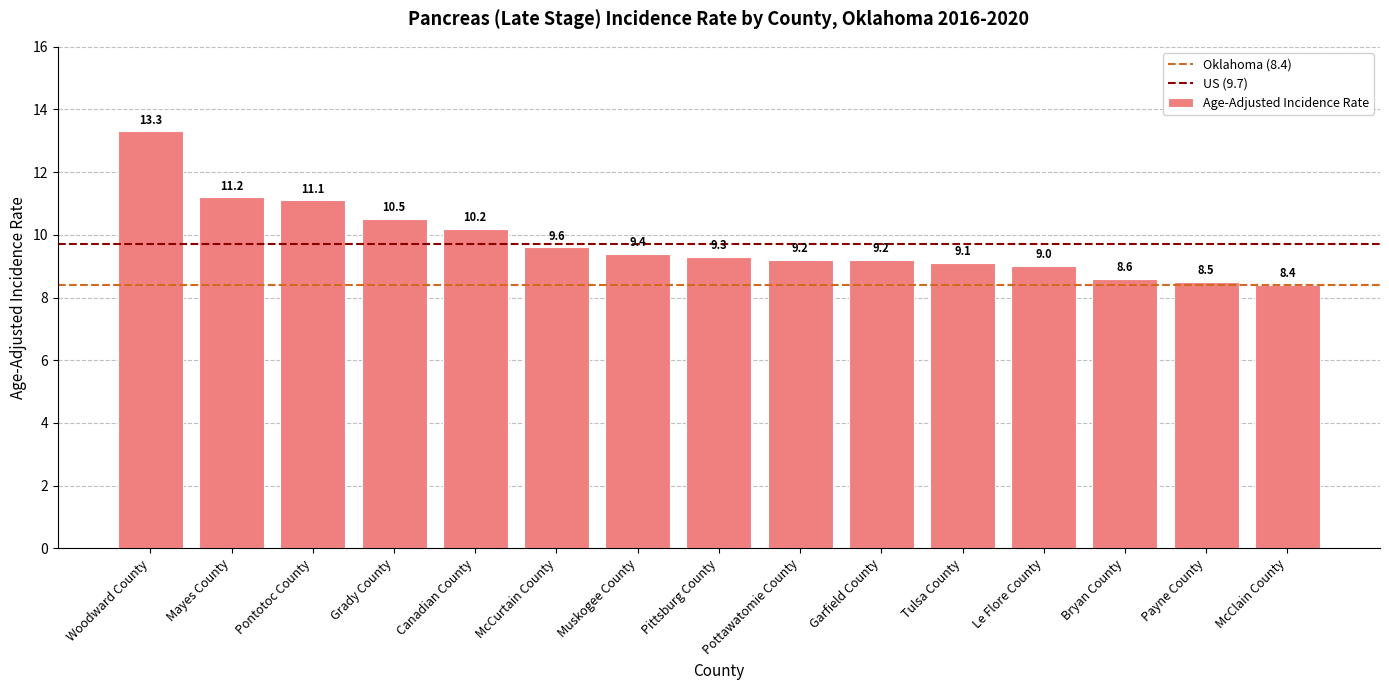

What is the value of the 1st bar from the left?

13.3